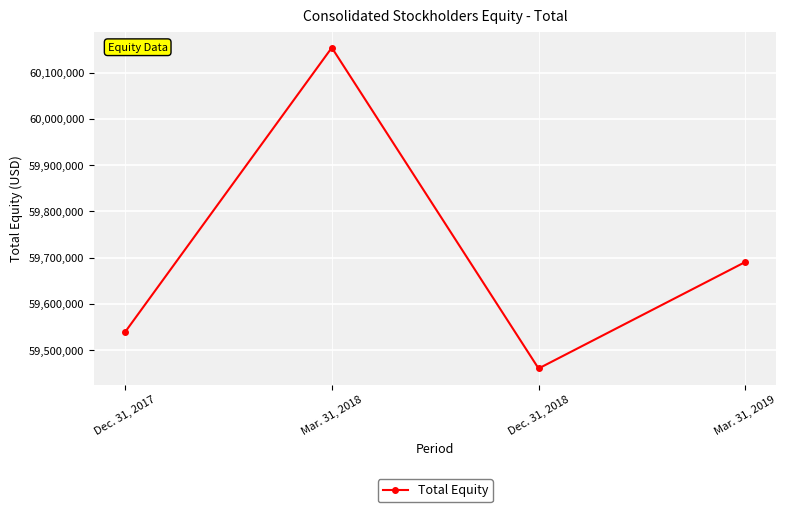

How many interior local peaks (higher than both neighbors) does the data have?

1